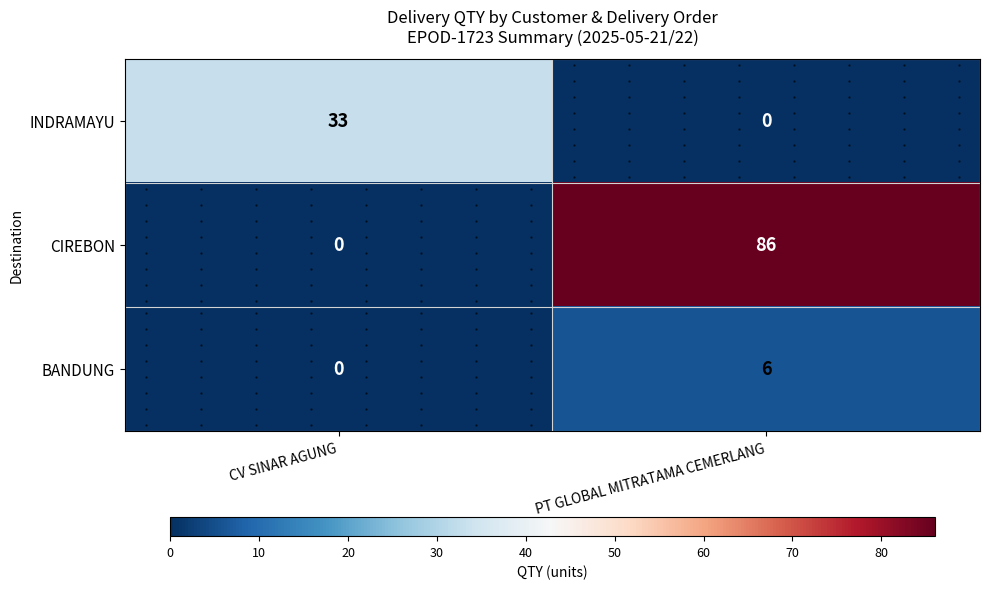

At how many categories does at least one series exceed 79?

1